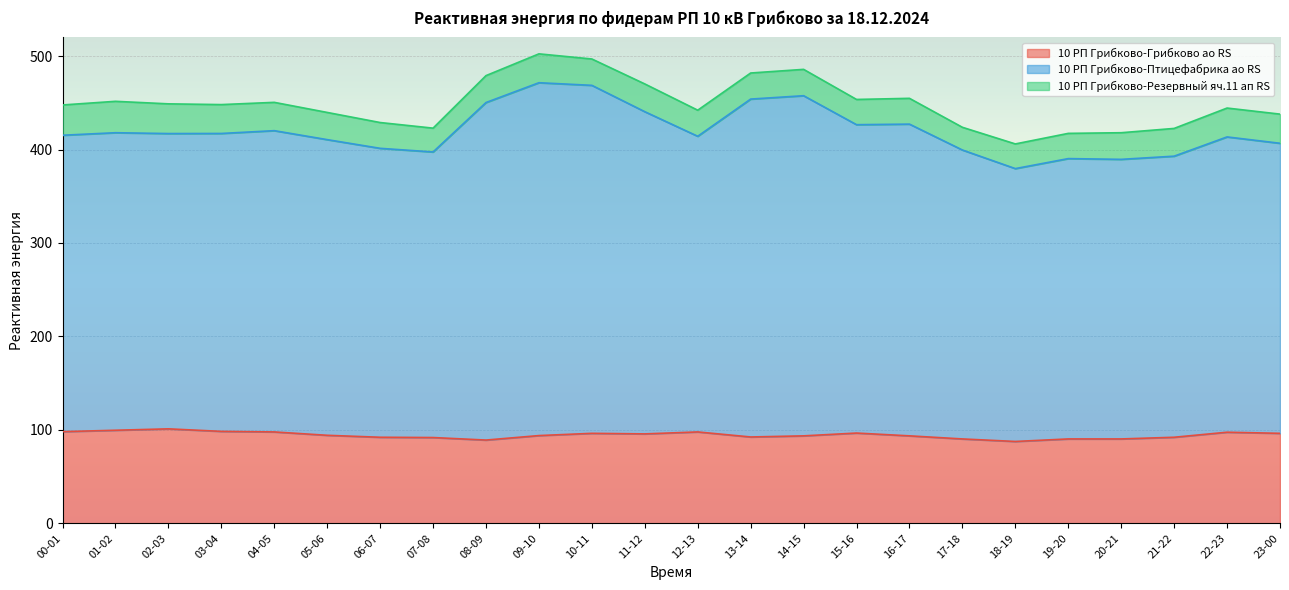

Where is 10 РП Грибково-Грибково ао RS nearest to the value 94?

09-10